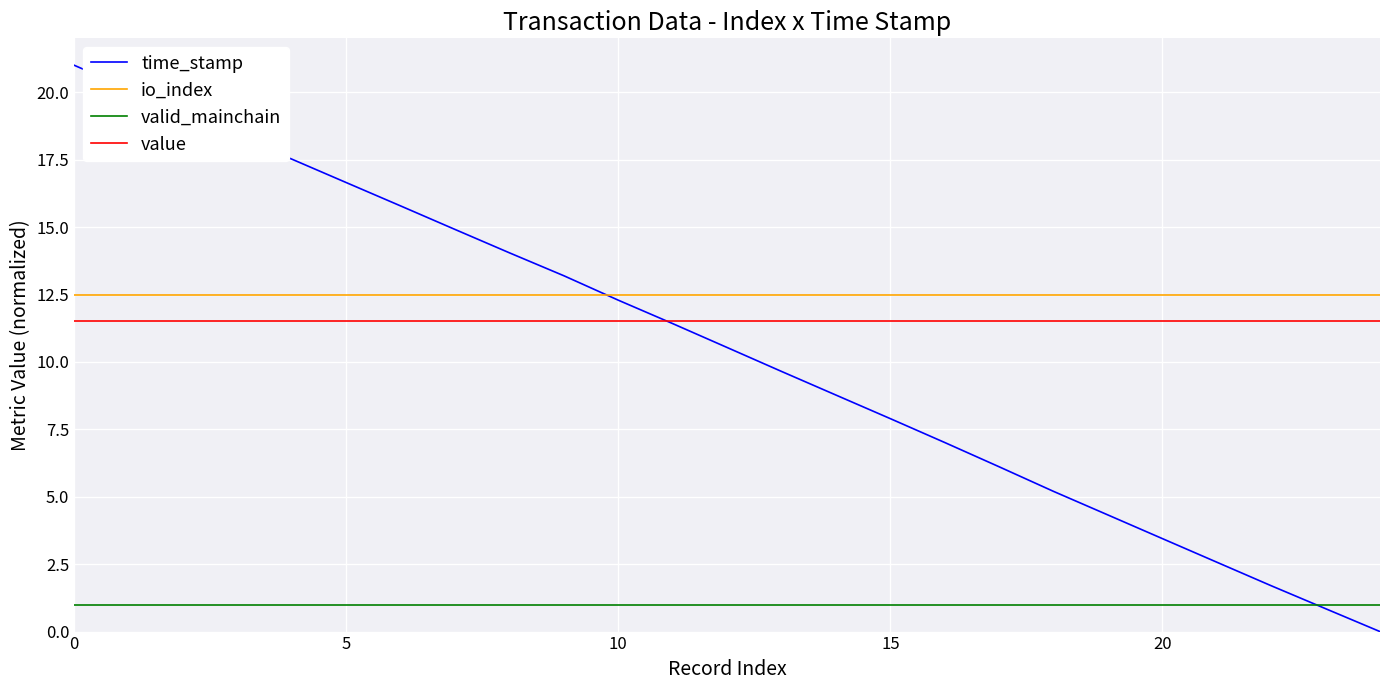

Which series has the largest total across all categories?

io_index